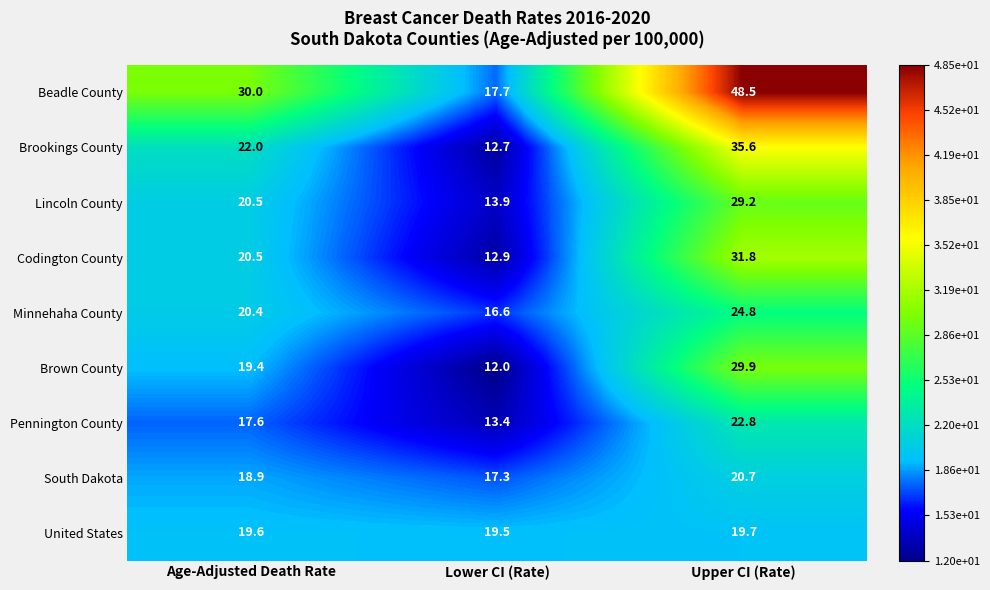

Reading left to right, extract all data points from this chart.

Beadle County: 30.0	17.7	48.5
Brookings County: 22.0	12.7	35.6
Lincoln County: 20.5	13.9	29.2
Codington County: 20.5	12.9	31.8
Minnehaha County: 20.4	16.6	24.8
Brown County: 19.4	12.0	29.9
Pennington County: 17.6	13.4	22.8
South Dakota: 18.9	17.3	20.7
United States: 19.6	19.5	19.7